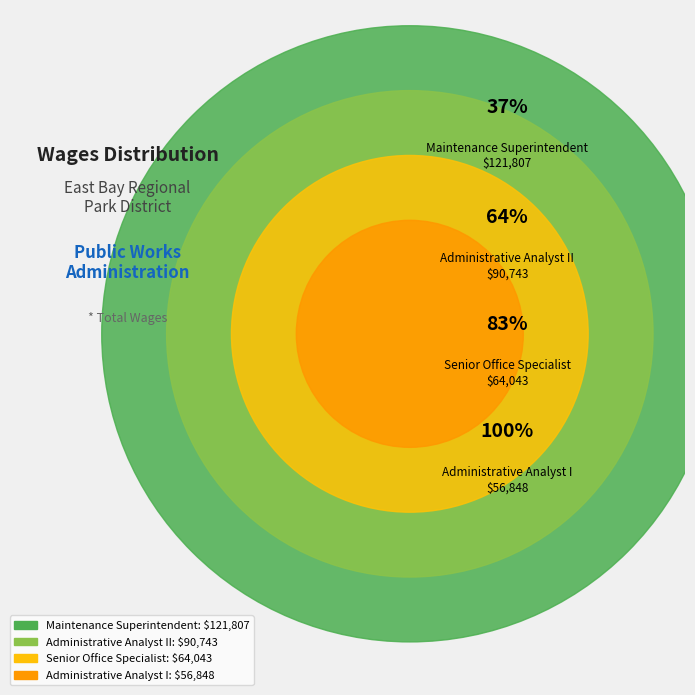

How many segments does this pie chart have?

4